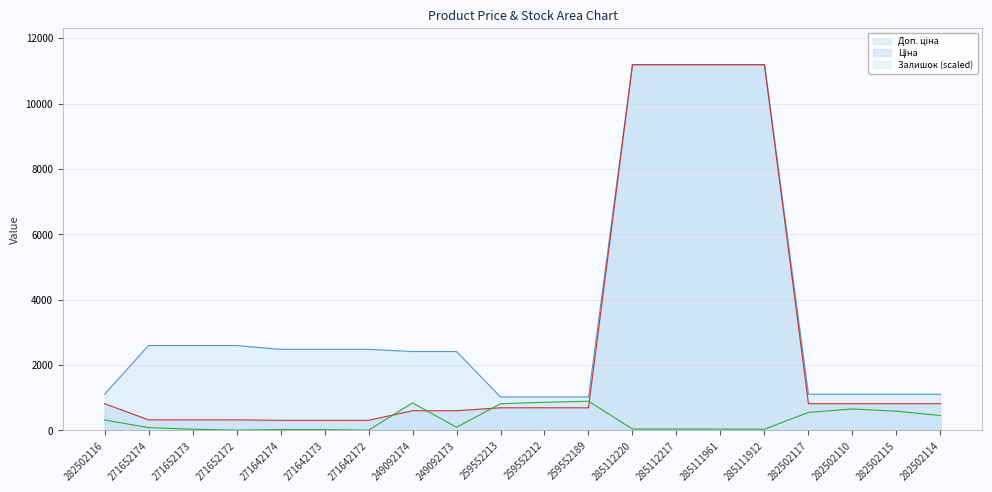

Read the Доп. ціна value at 271642172.

2482.4